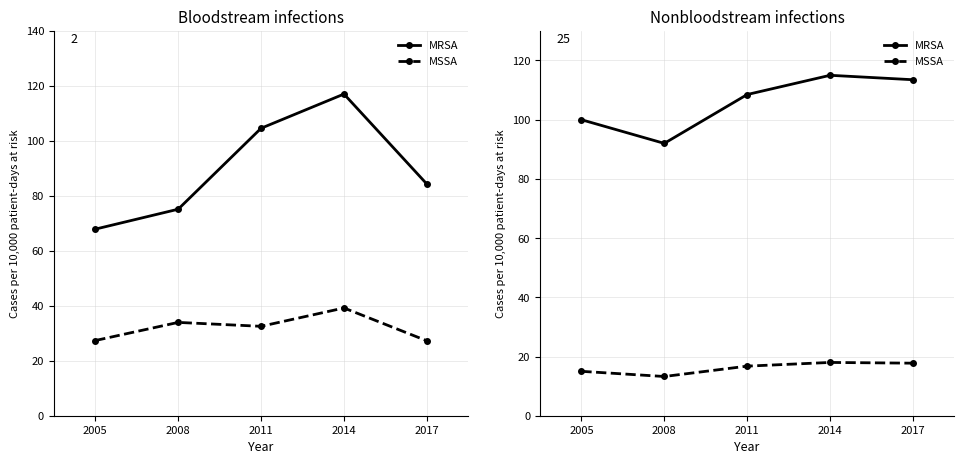

The MSSA series shows 18.0 at 2014. True or false?

True